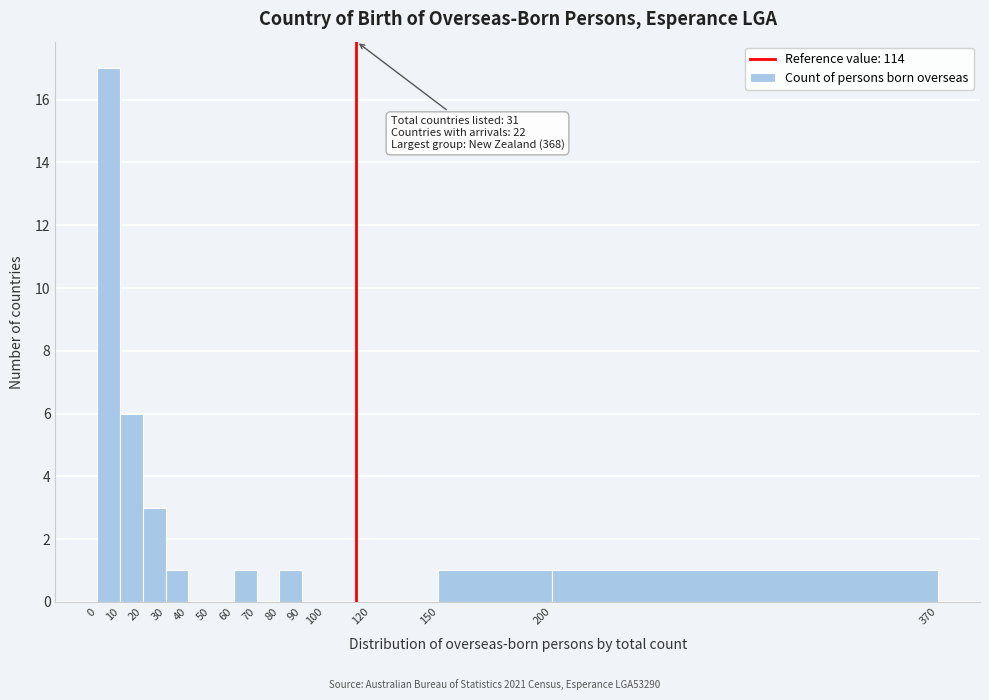

Which range on the x-axis has the tallest bar?

0 to 10